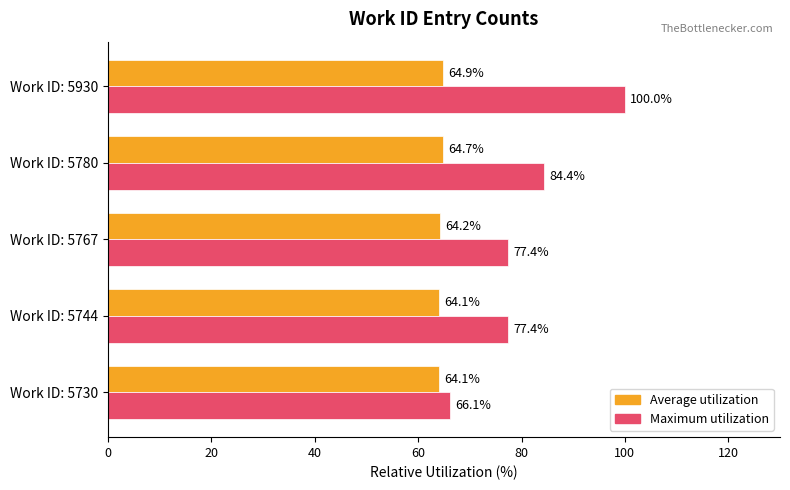

Is it true that Maximum utilization equals 14.5 at Work ID: 5730?

False